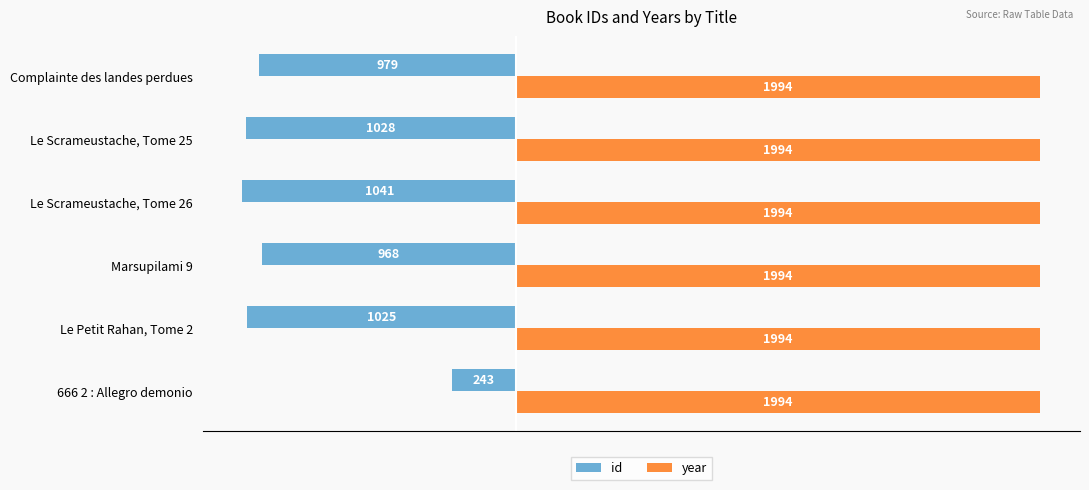

At which category is the sum across all series the highest?

666 2 : Allegro demonio